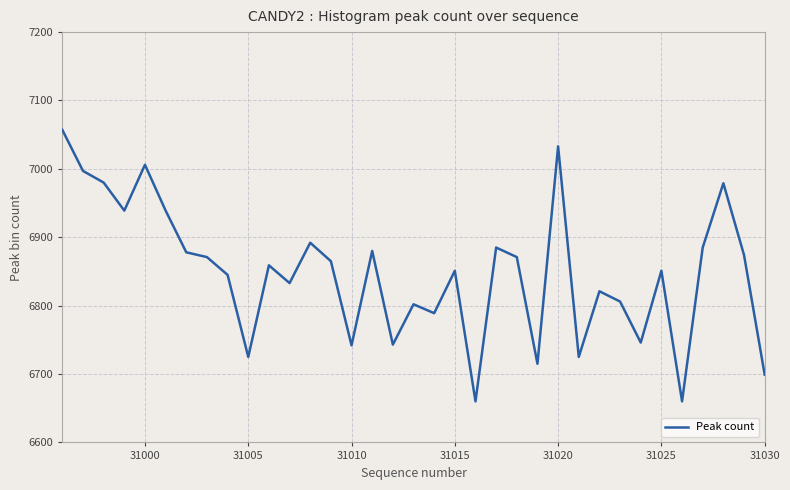

What is the maximum value shown in the chart?

7057